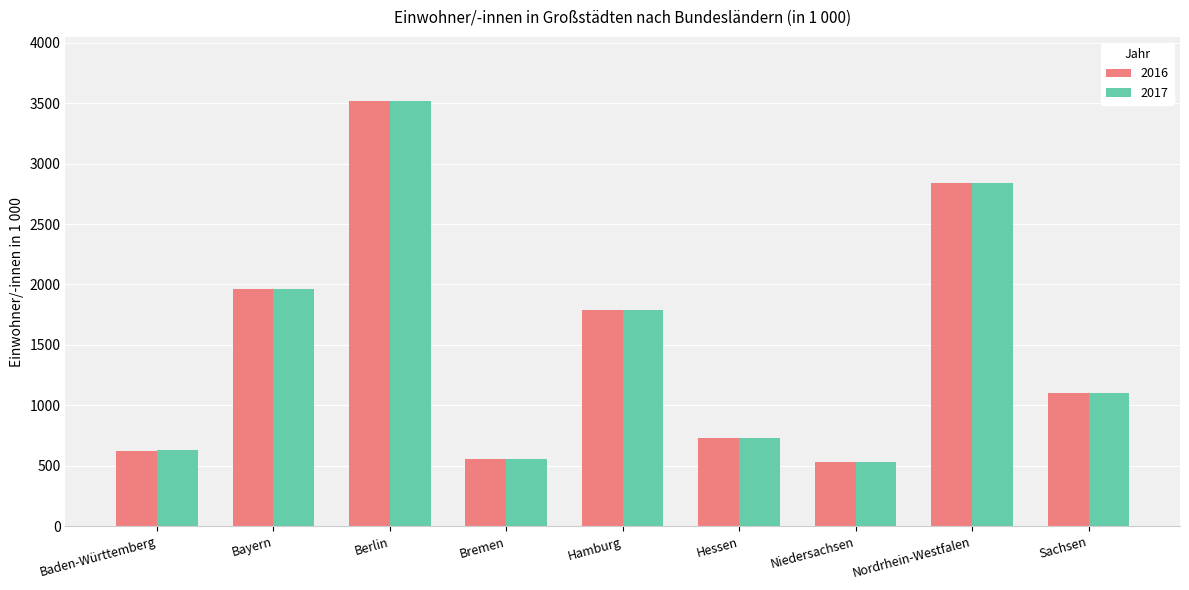

What is the minimum value for 2017?

532.2